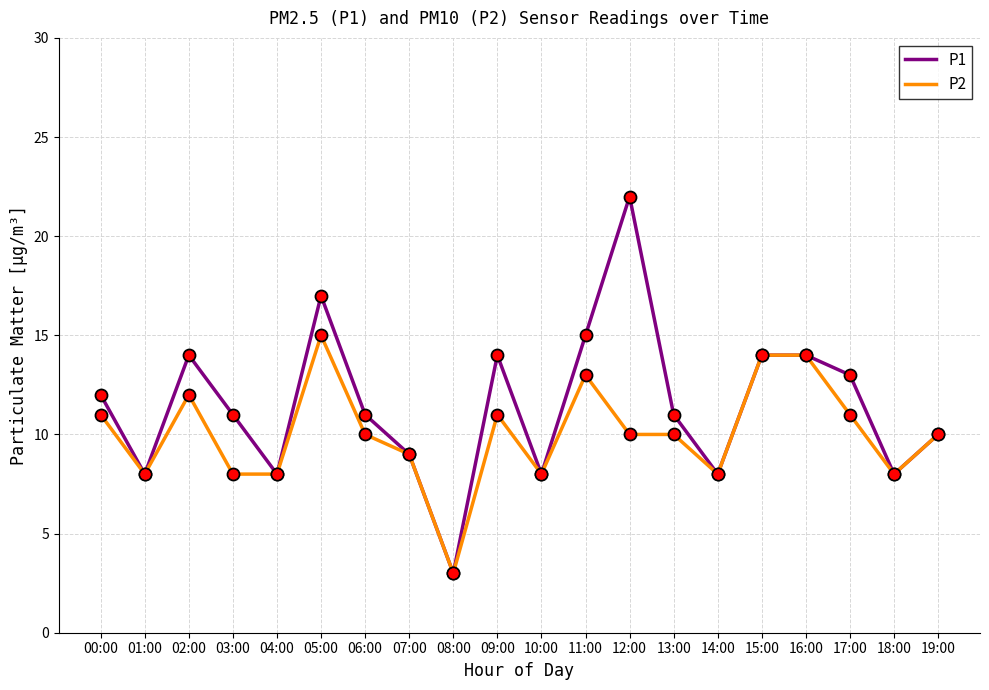

Which series changed the most between 12:00 and 17:00?

P1